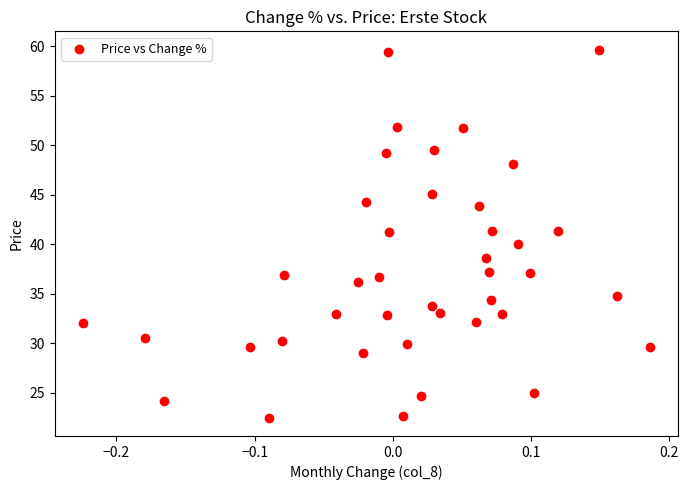

What is the range of Y values (max minus min)?

37.2